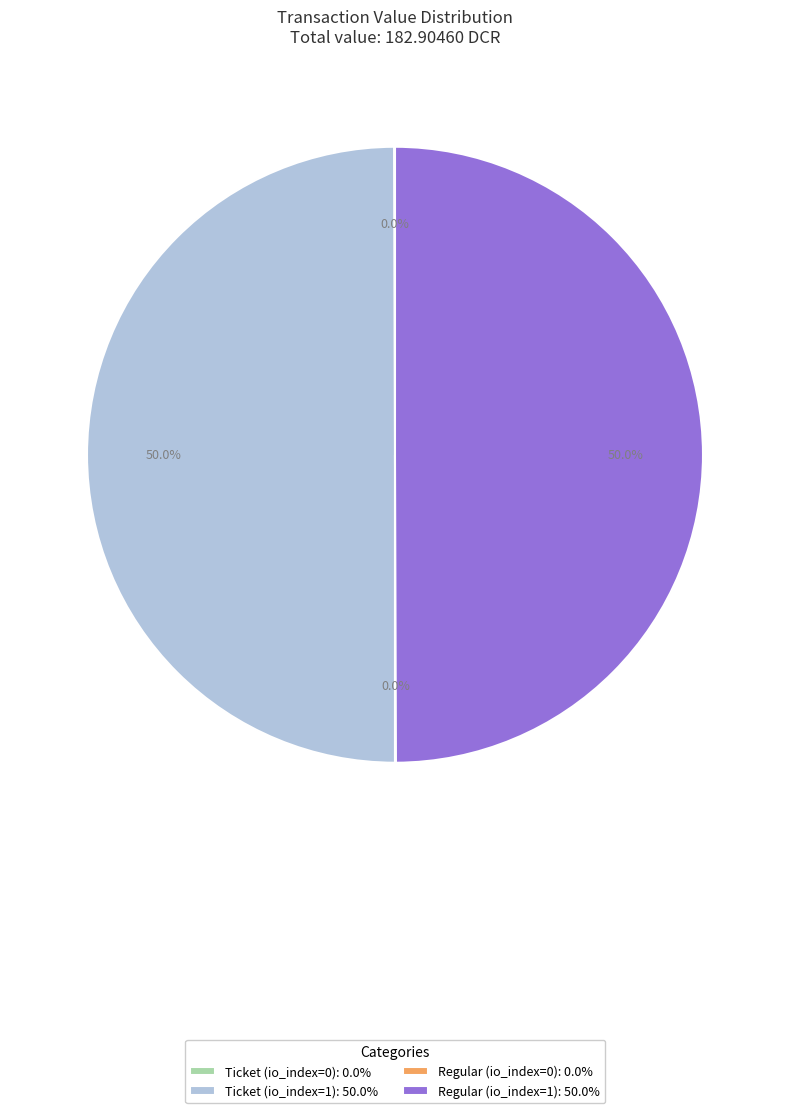

How much of the chart is everything except Regular (io_index=1): 50.0%?

50.0%